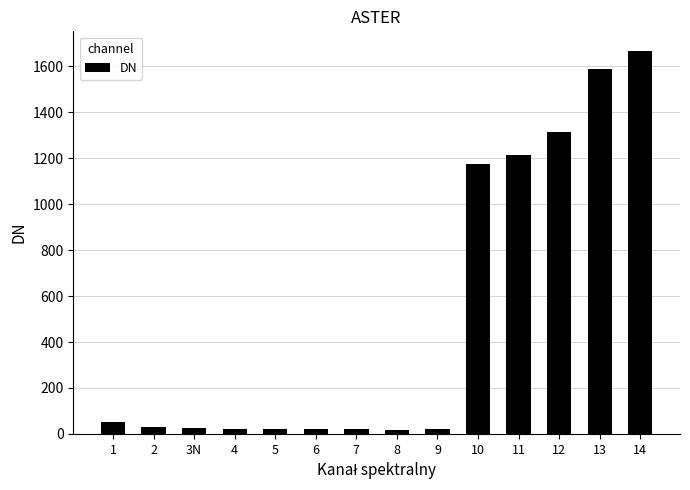

Is it true that the value at 13 is 2352?

False